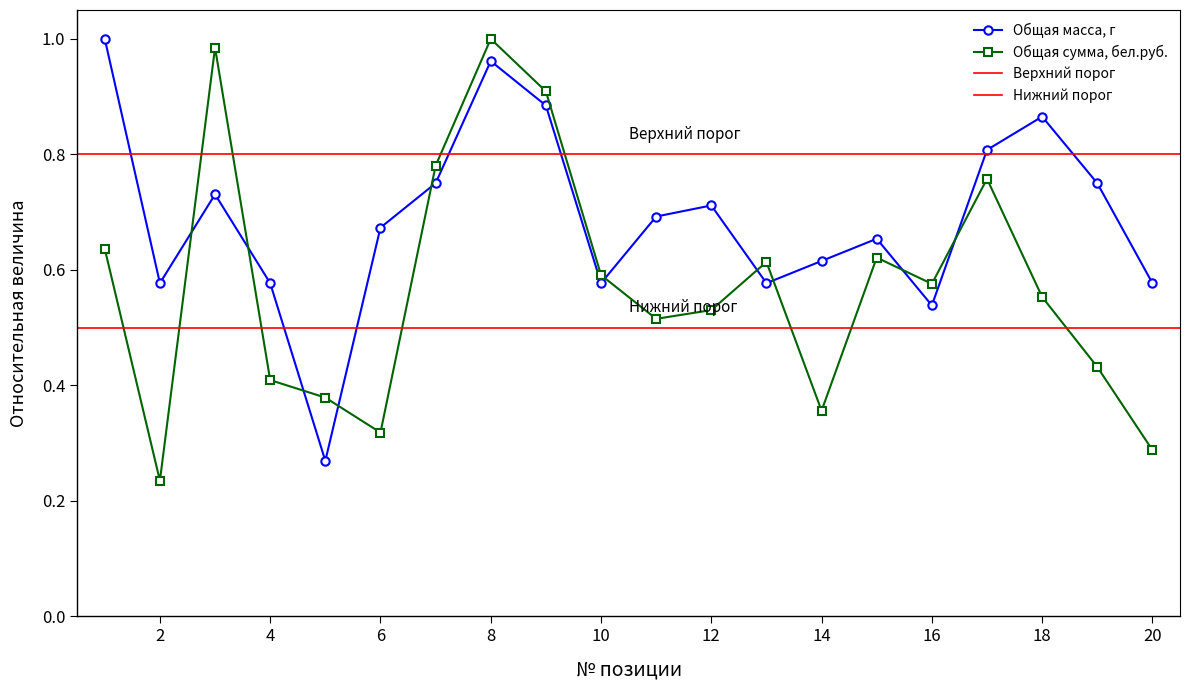

What is the difference between the maximum and minimum values in the Общая сумма, бел.руб. series?

0.8